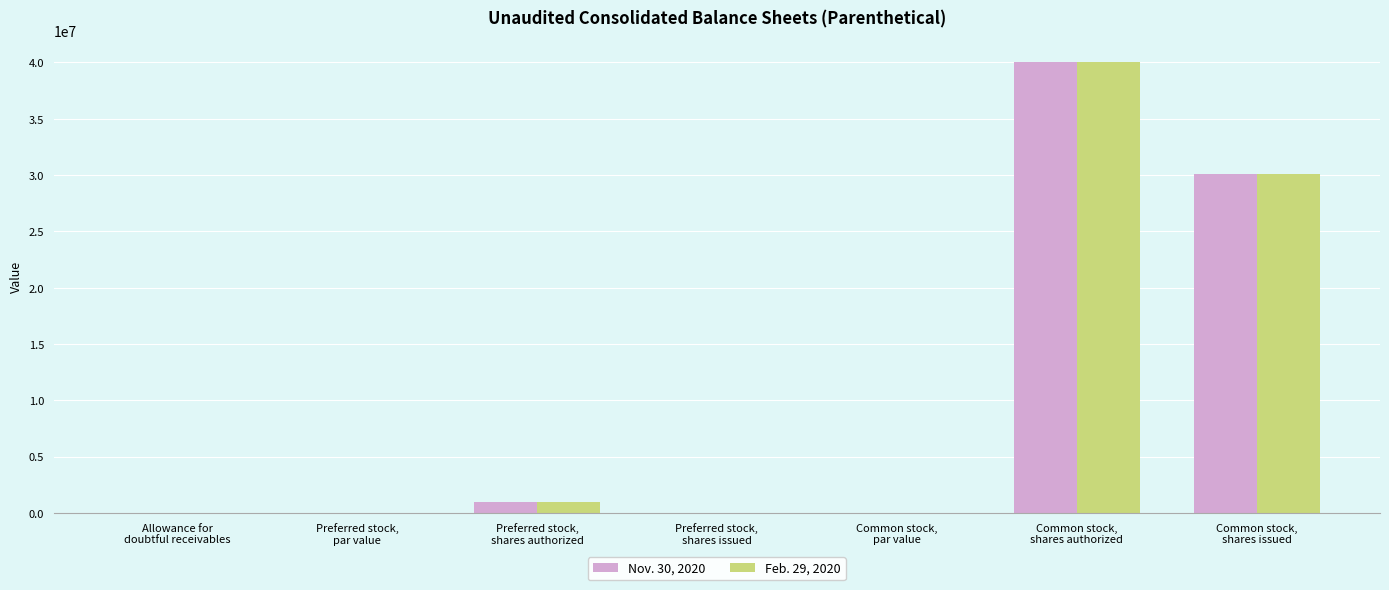

What is the sum of all Feb. 29, 2020 values?

71054170.5